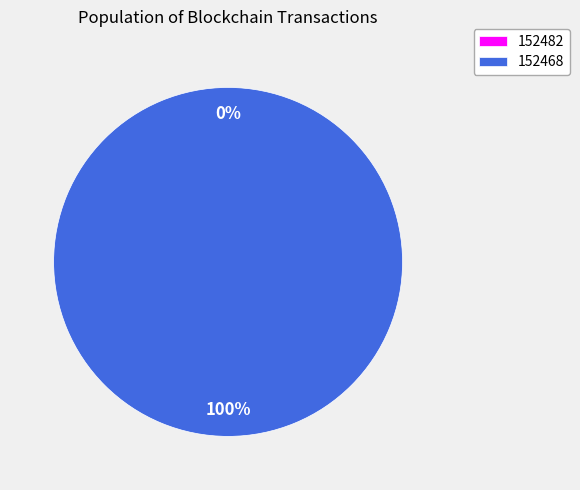

To the nearest percent, what portion does 152468 represent?

100%